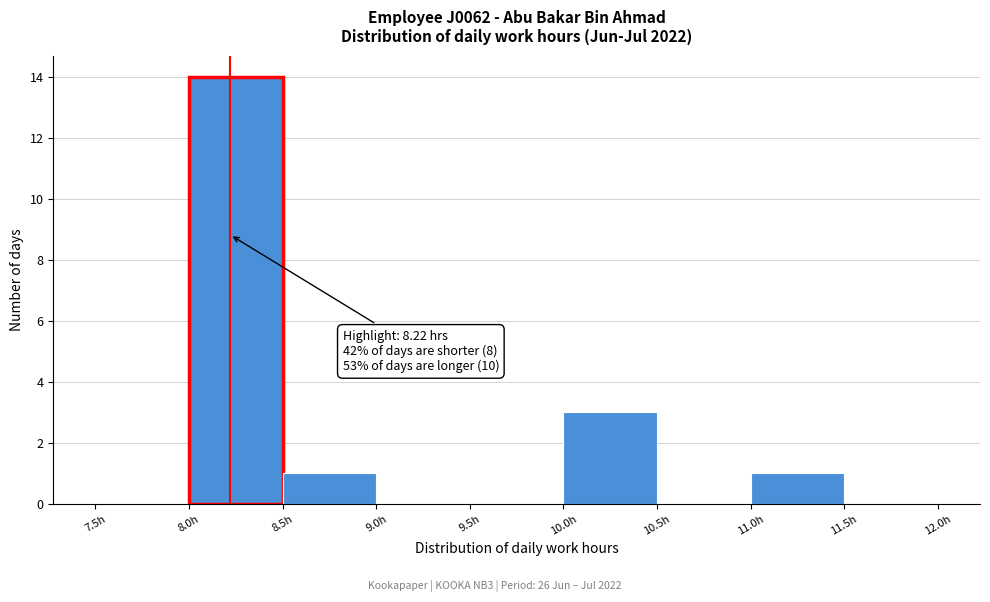

Over which range of the x-axis is the bar tallest?

8.0 to 8.5